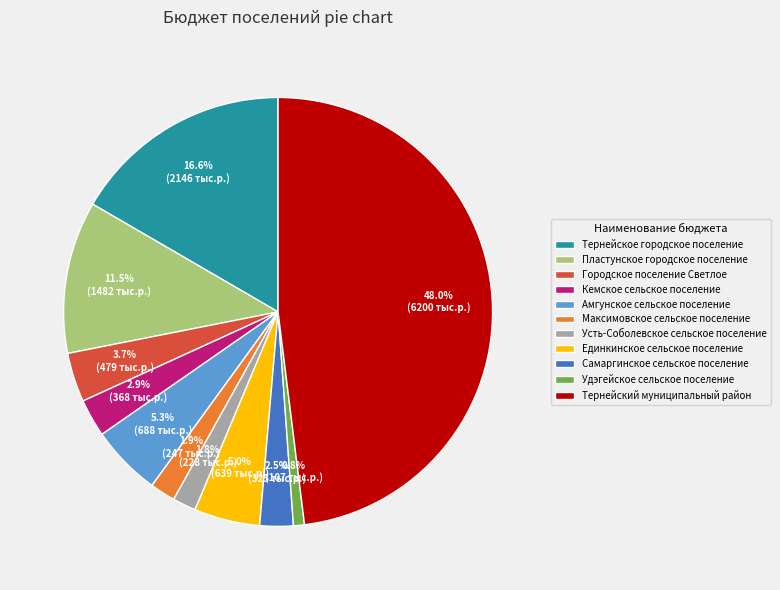

Count the number of slices in the pie.

11